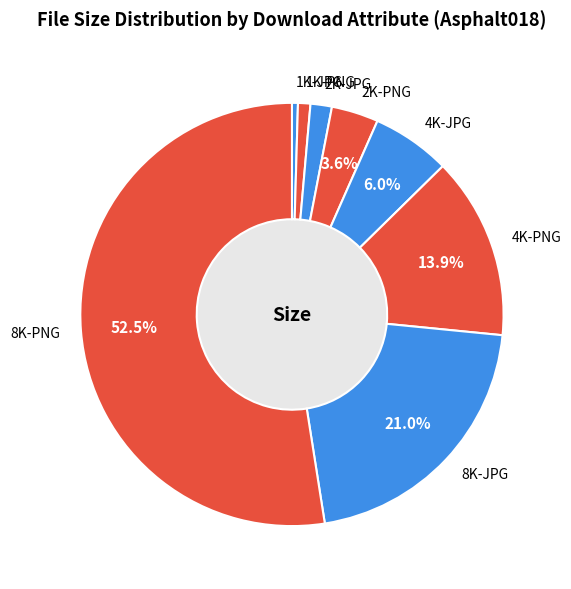

How much of the chart is everything except 1K-JPG?

99.5%